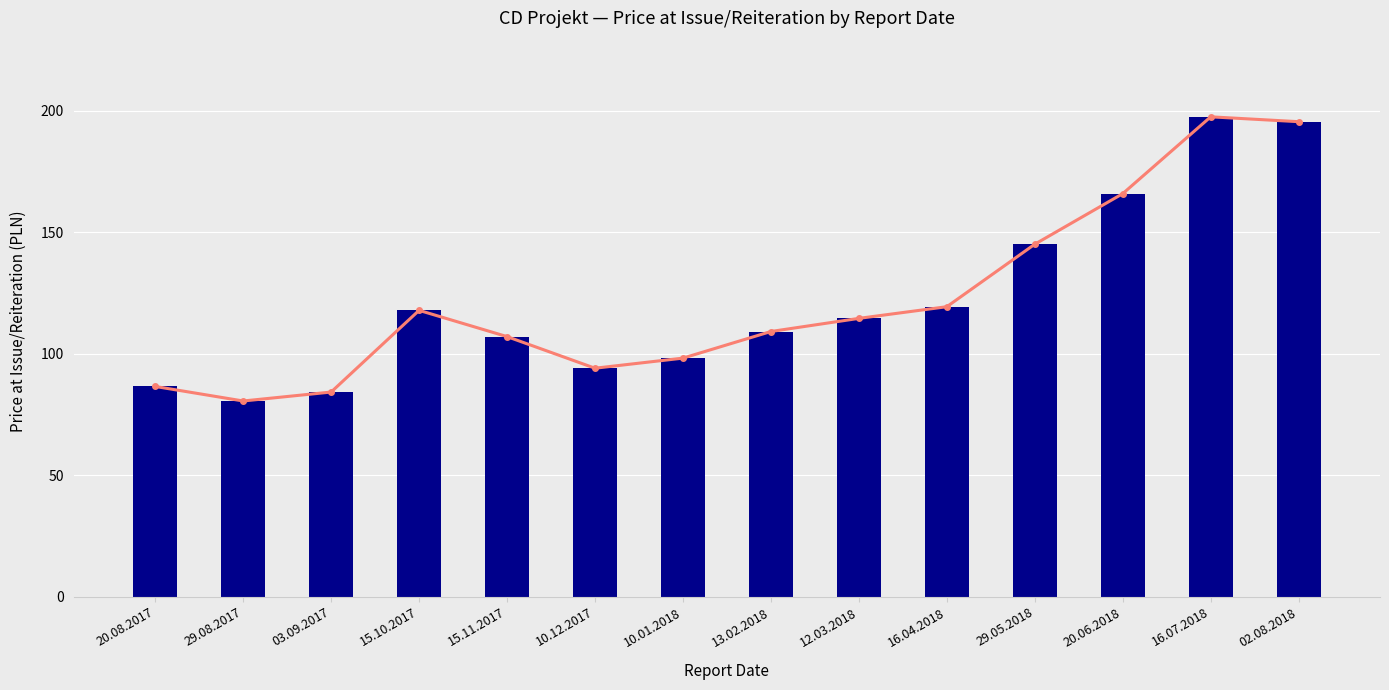

The value of Price Trend at 15.10.2017 is 117.8. True or false?

True